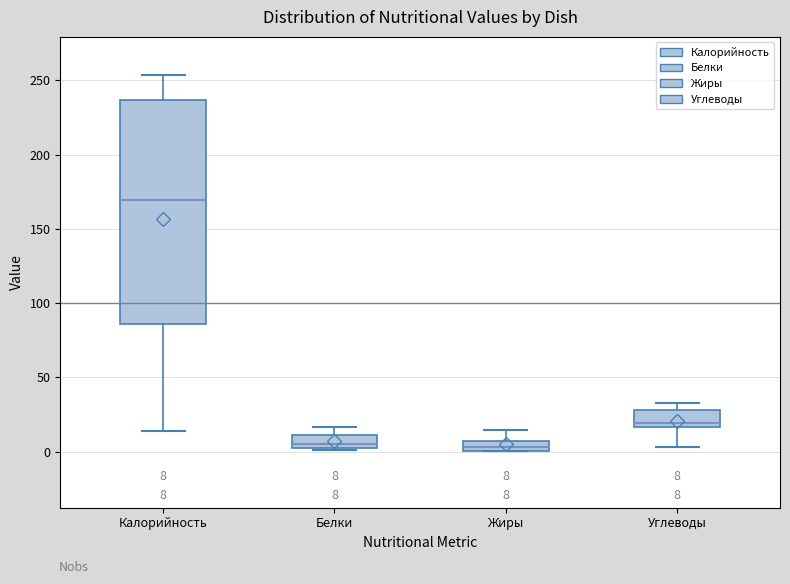

Which box is the tallest, from its lower edge to its upper edge?

Калорийность